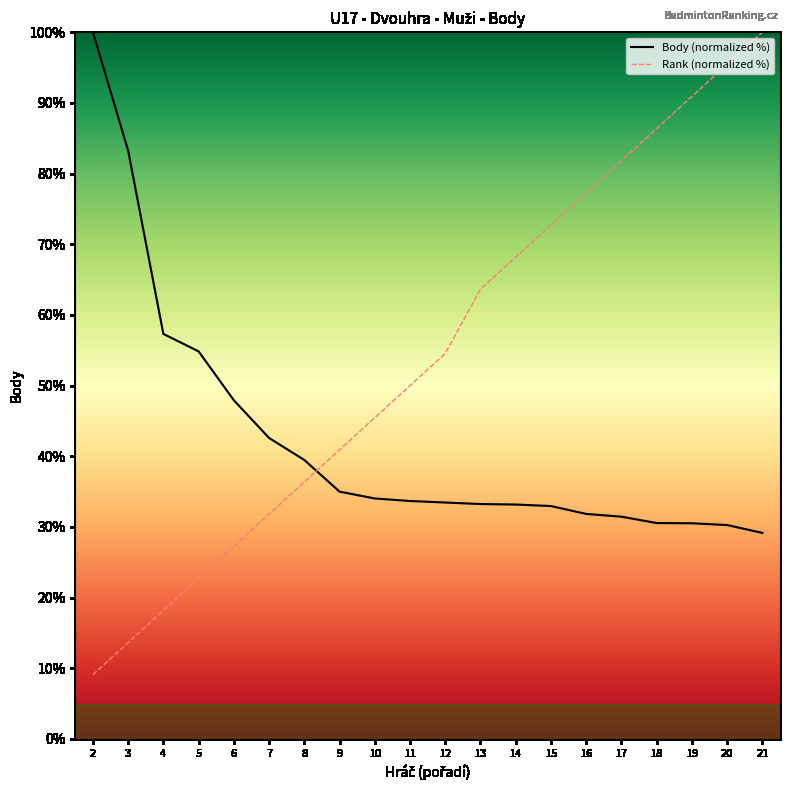

List the series in order of their overall mean, lowest first.

Body (normalized %), Rank (normalized %)